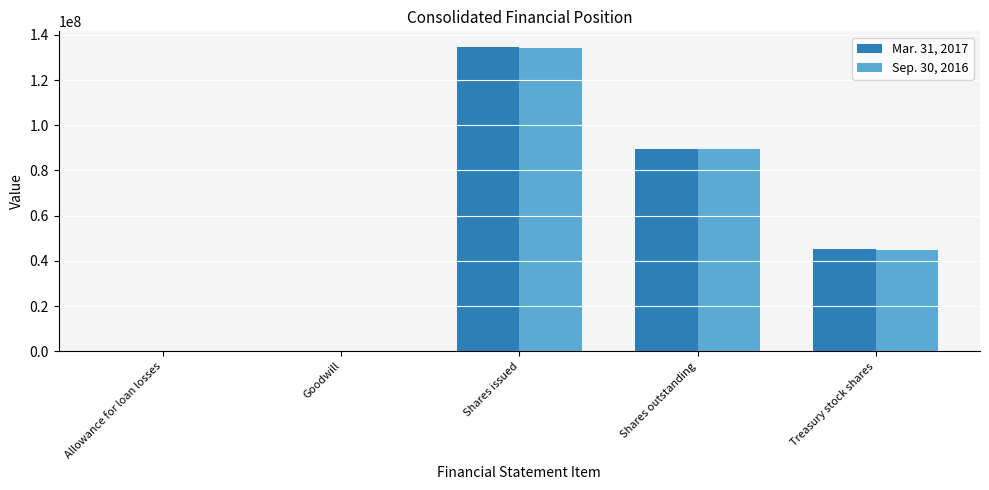

Are the bars grouped side by side (vs. stacked)?

Yes